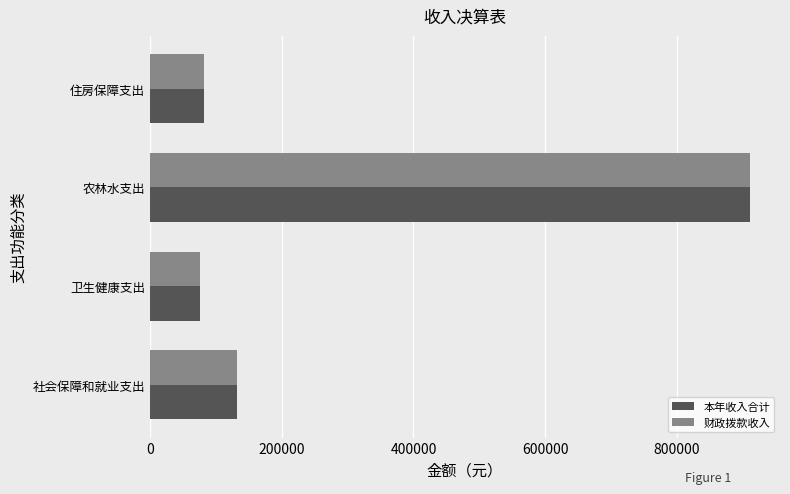

The value of 财政拨款收入 at 住房保障支出 is 82236.0. True or false?

True